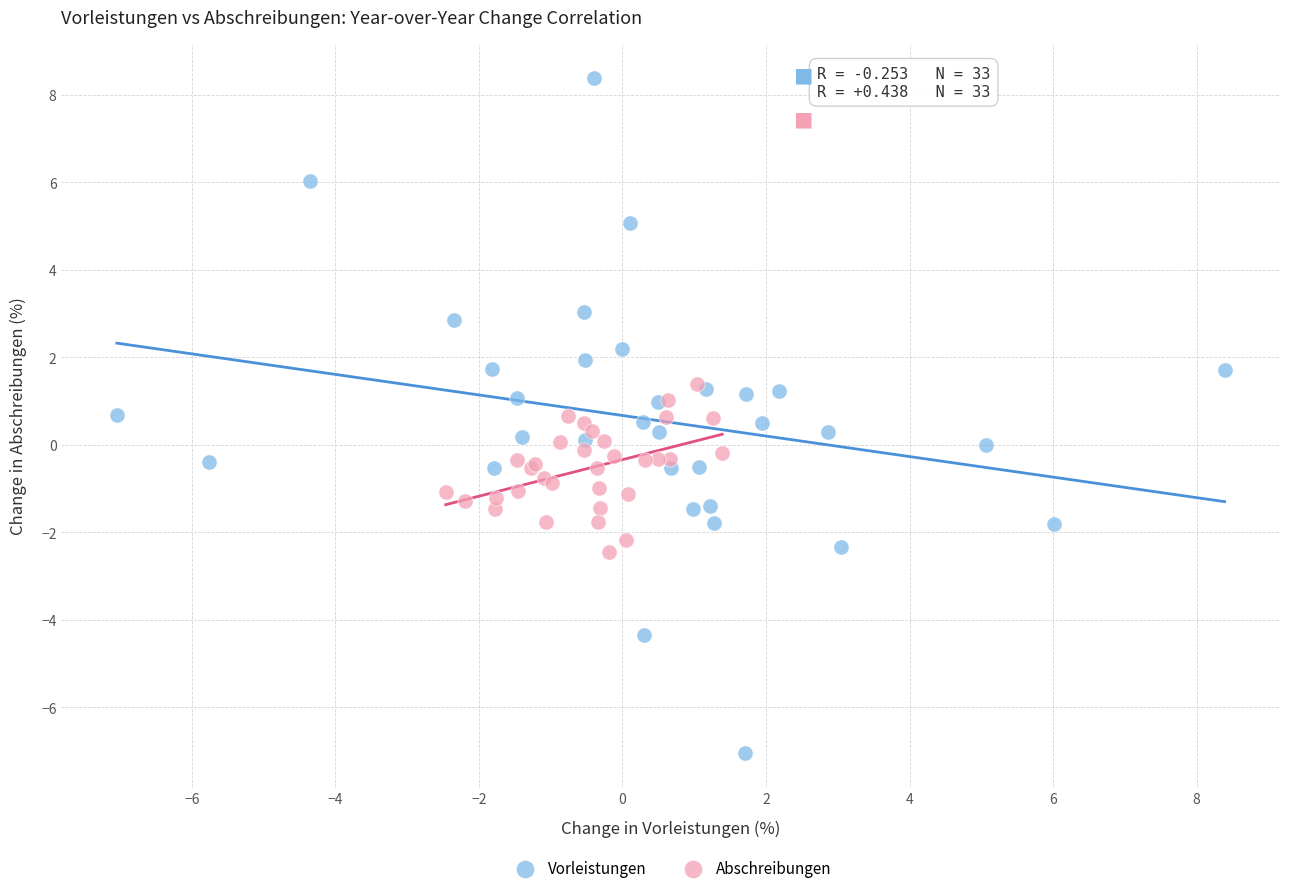

Which series contains the lowest Y value?

Vorleistungen